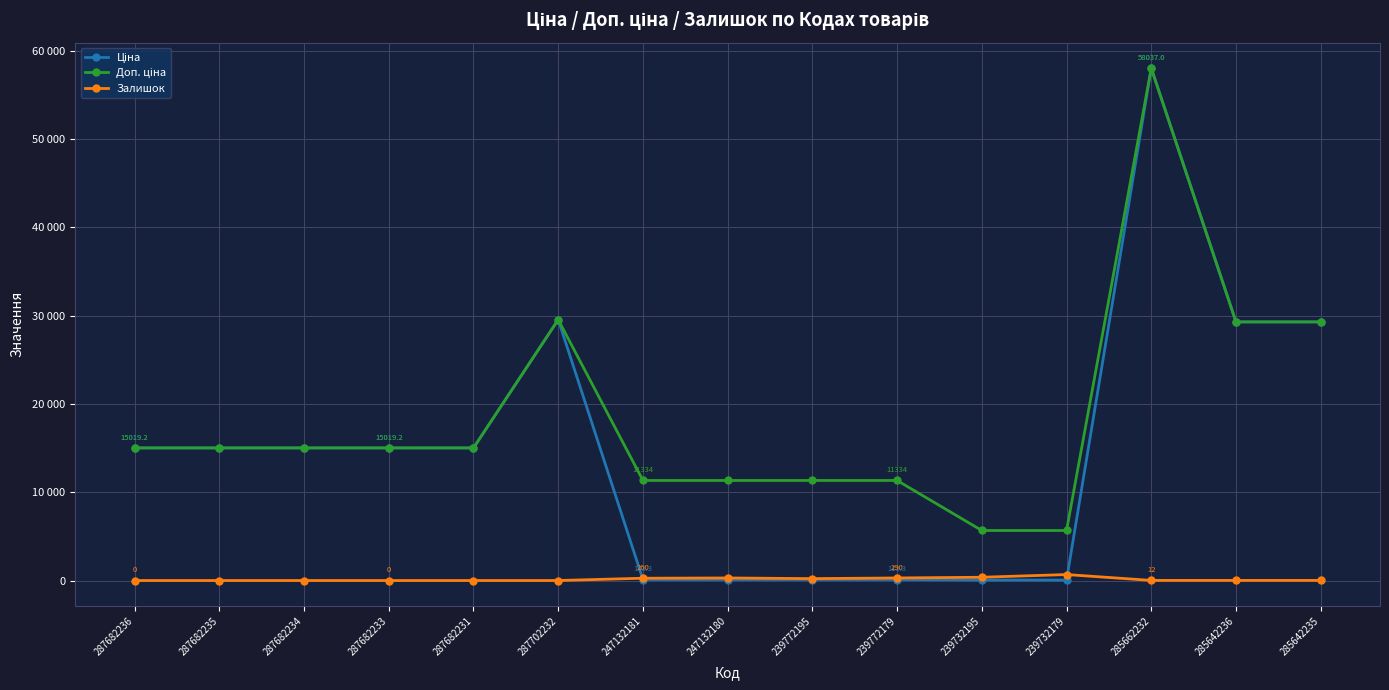

The Доп. ціна series shows 1521.8 at 239732179. True or false?

False